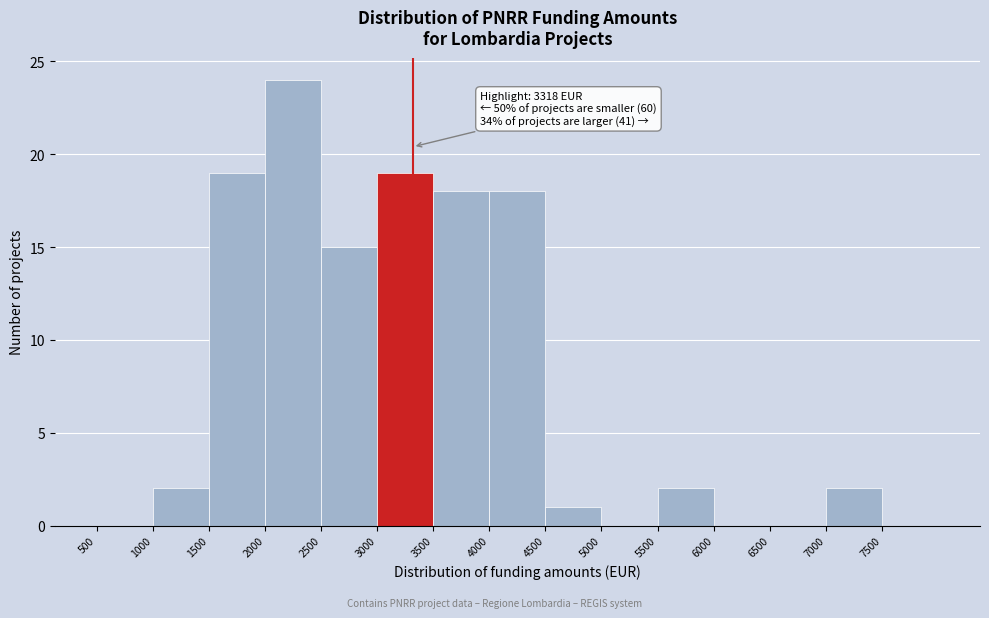

Which range on the x-axis has the tallest bar?

2000 to 2500